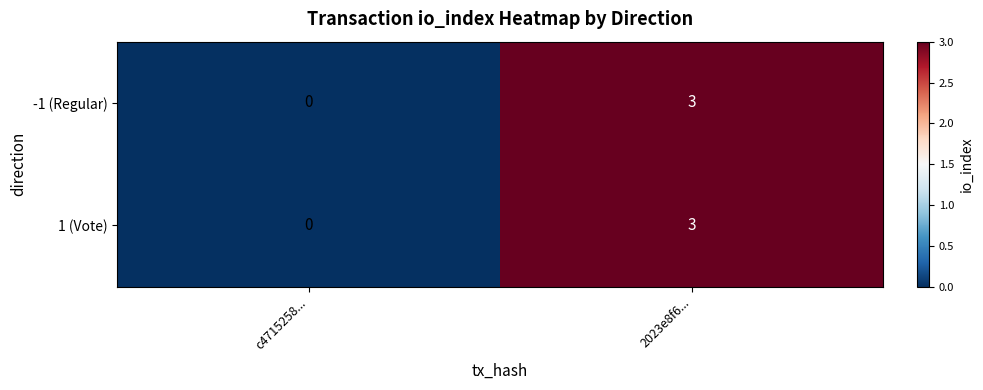

What is the difference between the -1 (Regular) values at c4715258... and 2023e8f6...?

3